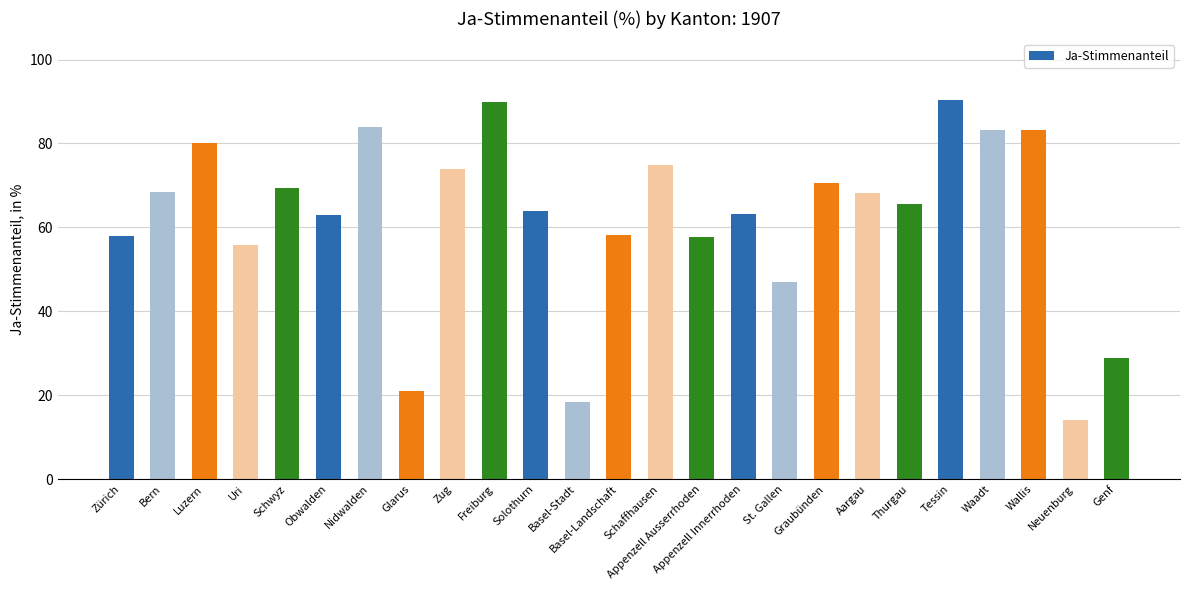

Which category has the lowest value across all series?

Neuenburg